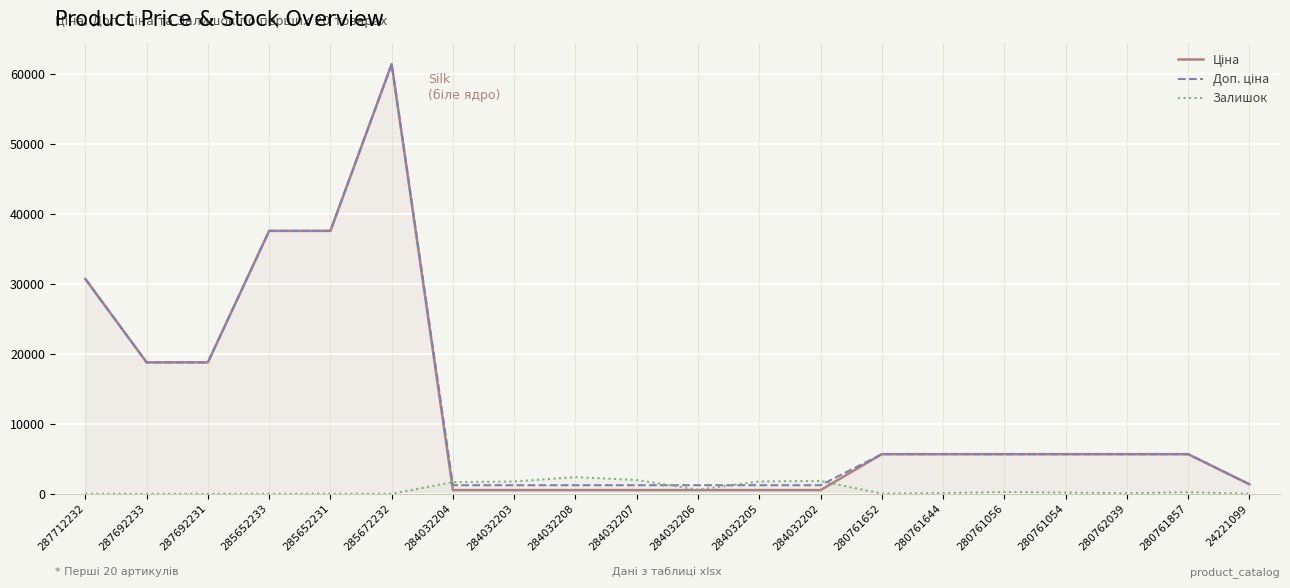

What position from the right is 280761652?

7